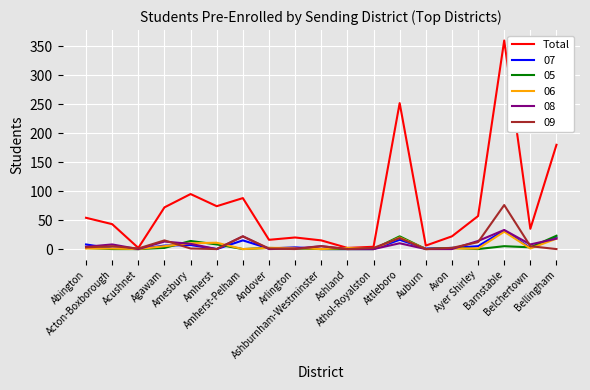

Count the number of data series in this chart.

6